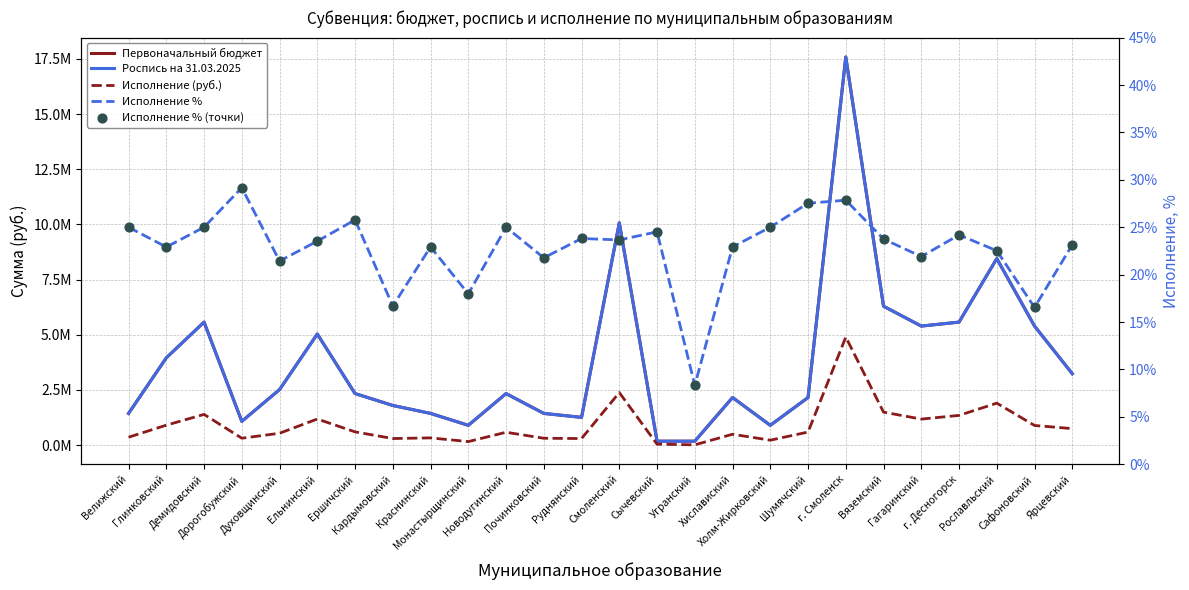

At how many categories does at least one series exceed 8118408?

3